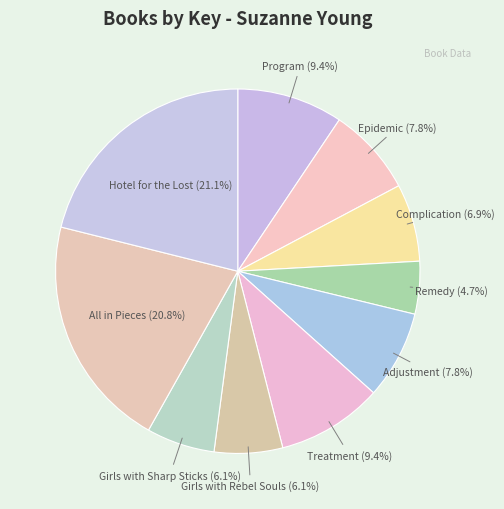

How many slices are in this pie chart?

10